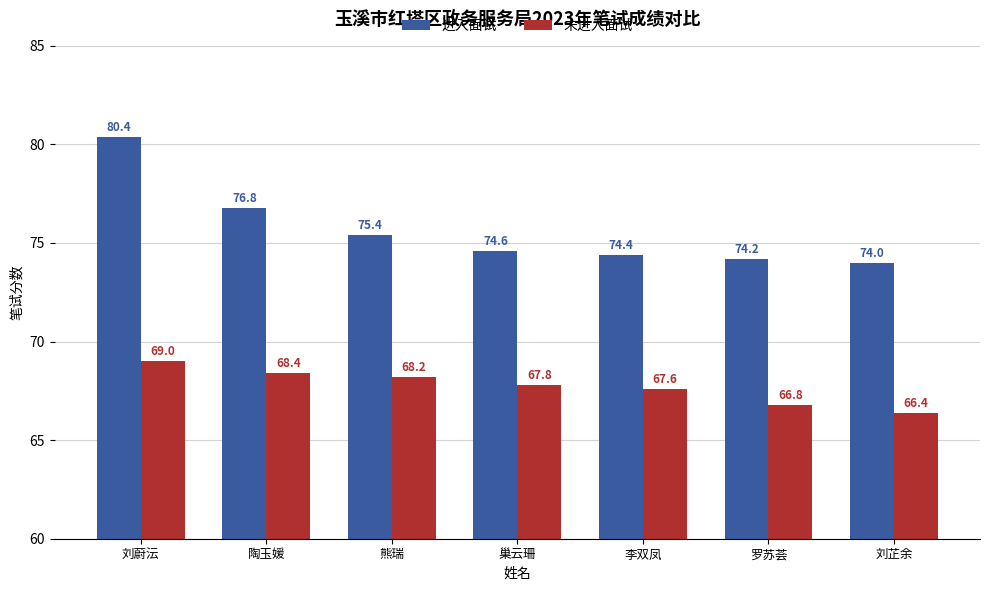

How many bars are there in each group?

2